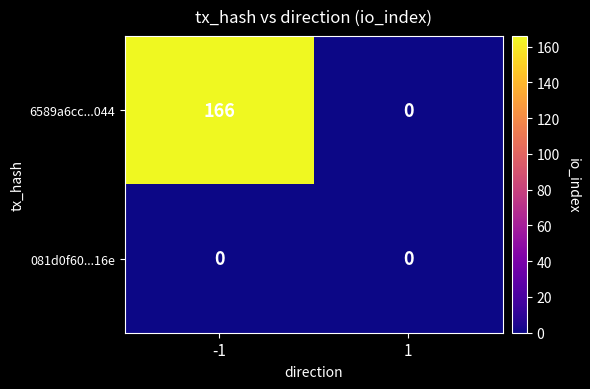

True or false: 081d0f60...16e has a value of 0 at 1.

True